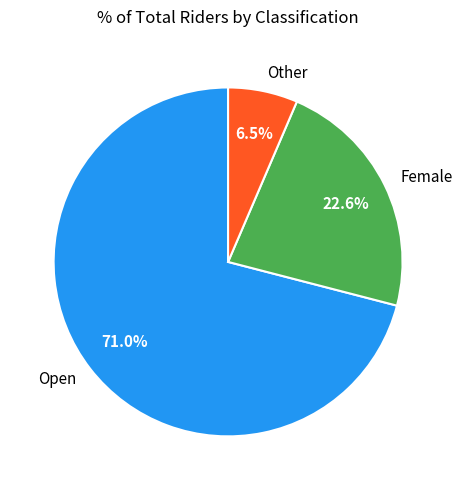

How much of the chart is everything except Other?

93.5%